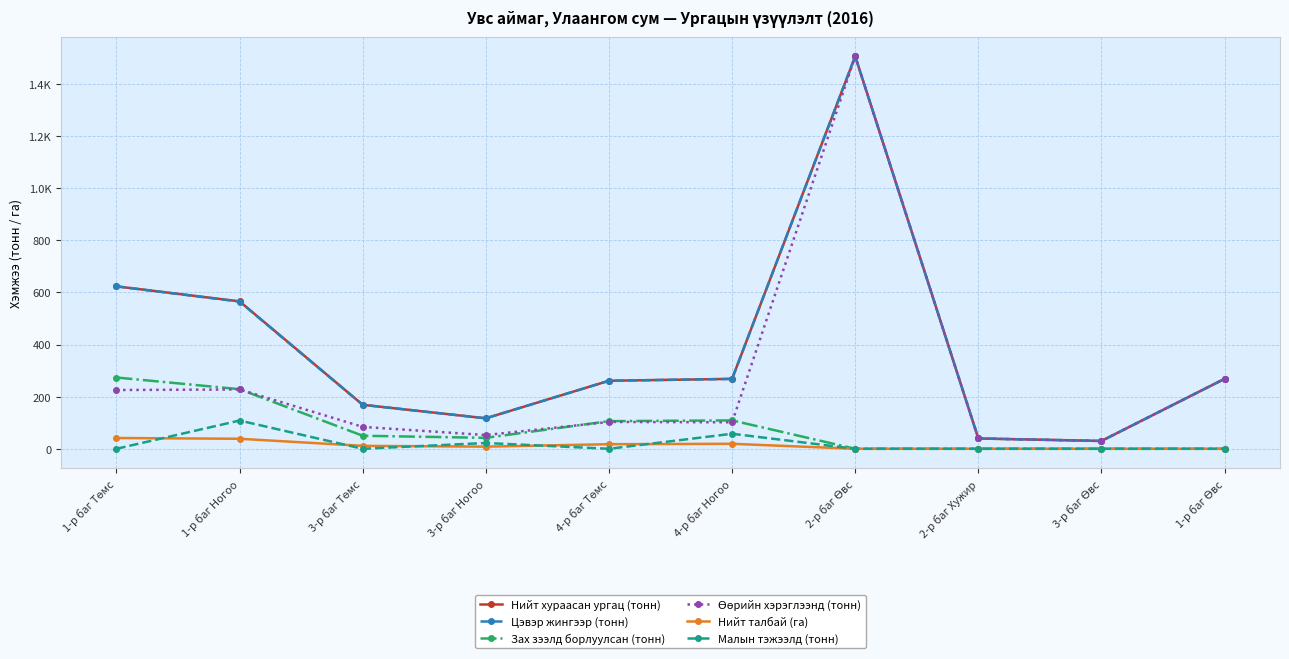

At which label does Цэвэр жингээр (тонн) reach its peak?

2-р баг Өвс